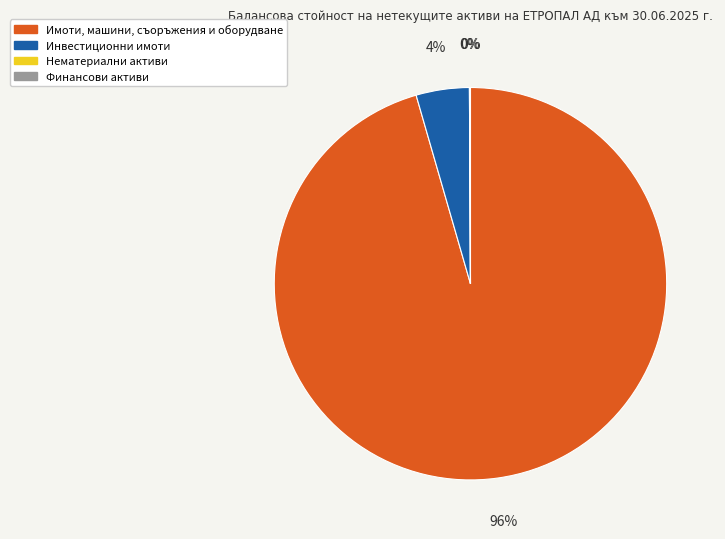

To the nearest percent, what is the average slice percentage?

25%